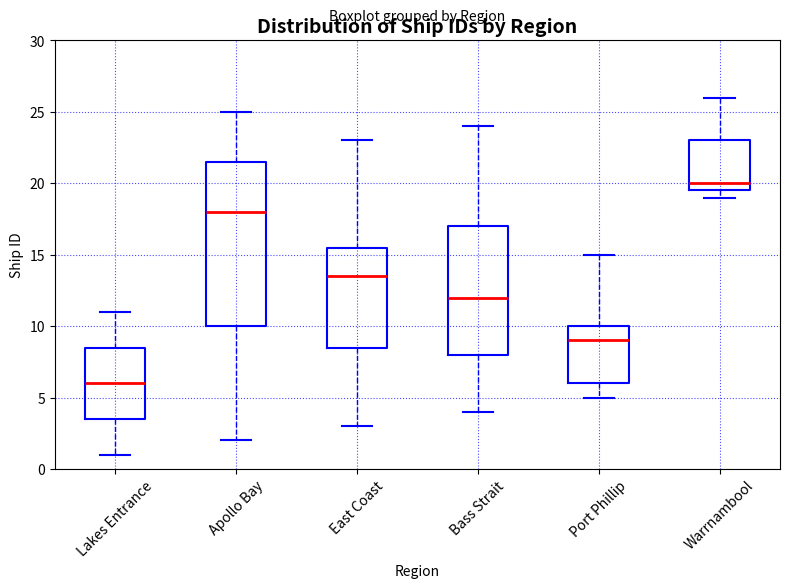

Reading left to right, read every box against the y-axis: the position of its median line, the range the box covers, and the ends of its whiskers. The values are not printed on the chart, so give them approximately, as read against the axis.

Lakes Entrance: median 6.0, box 3.5 to 8.5, whiskers 1.0 to 11.0
Apollo Bay: median 18.0, box 10.0 to 21.5, whiskers 2.0 to 25.0
East Coast: median 13.5, box 8.5 to 15.5, whiskers 3.0 to 23.0
Bass Strait: median 12.0, box 8.0 to 17.0, whiskers 4.0 to 24.0
Port Phillip: median 9.0, box 6.0 to 10.0, whiskers 5.0 to 15.0
Warrnambool: median 20.0, box 19.5 to 23.0, whiskers 19.0 to 26.0